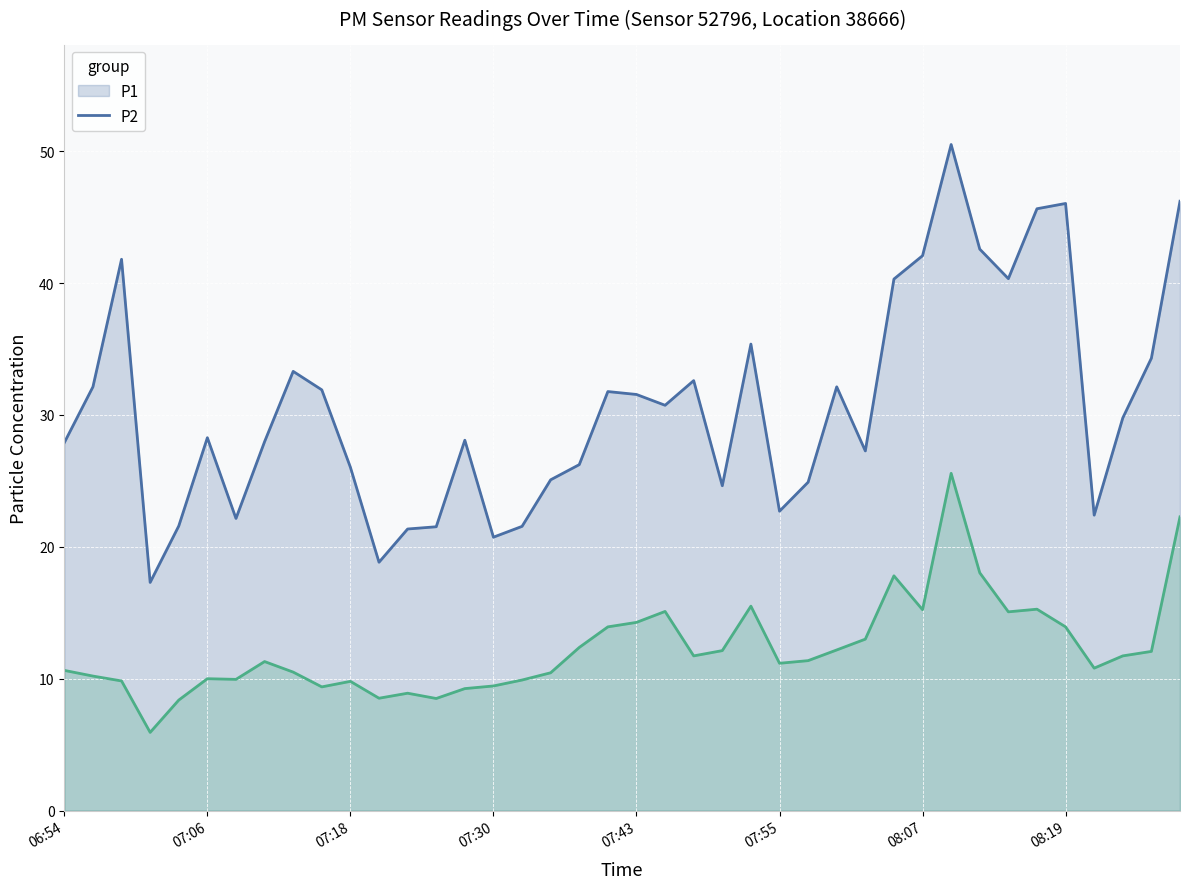

In P1 line, how many points are higher than both neighbors (excluding endpoints)?

10